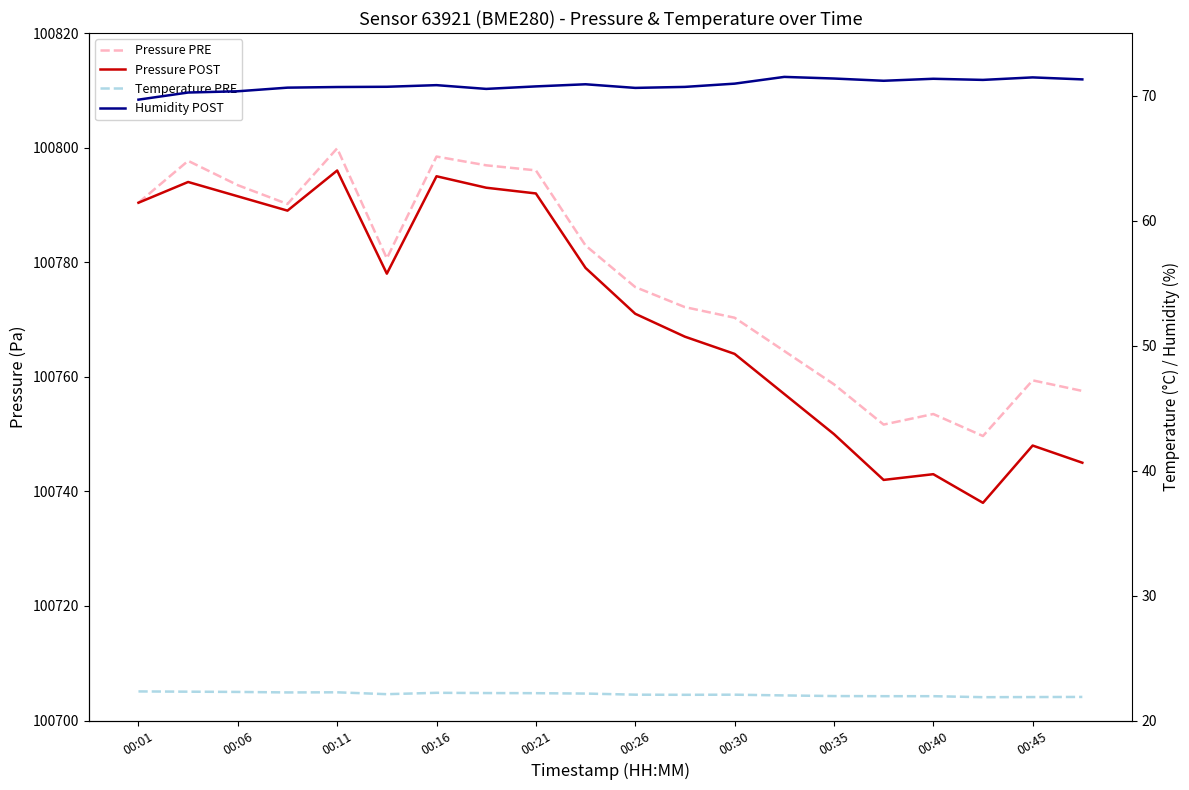

Is the value of Pressure POST at 00:35 greater than the value of Pressure PRE at 19?

Yes